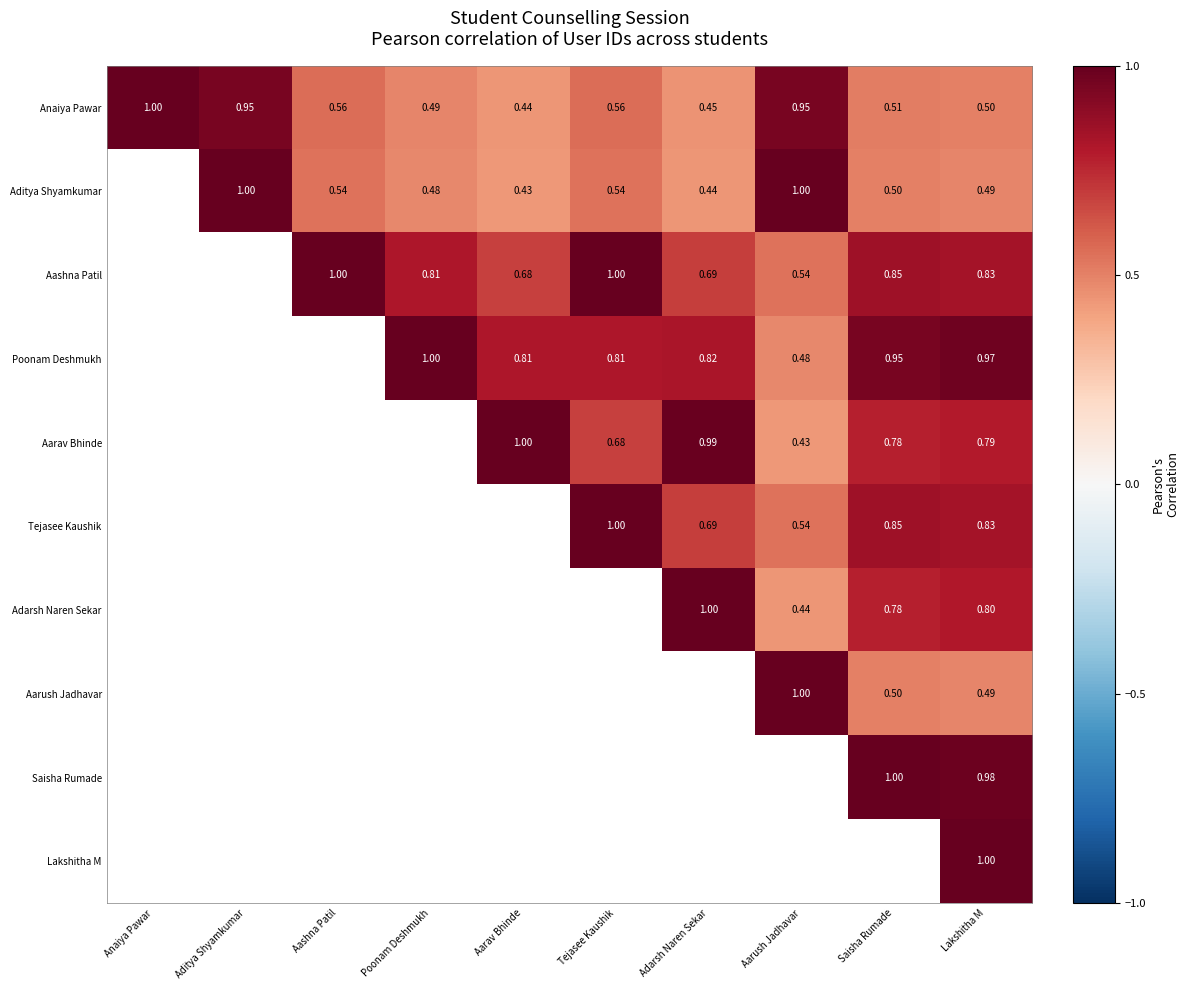

At which label does Anaiya Pawar reach its peak?

Anaiya Pawar